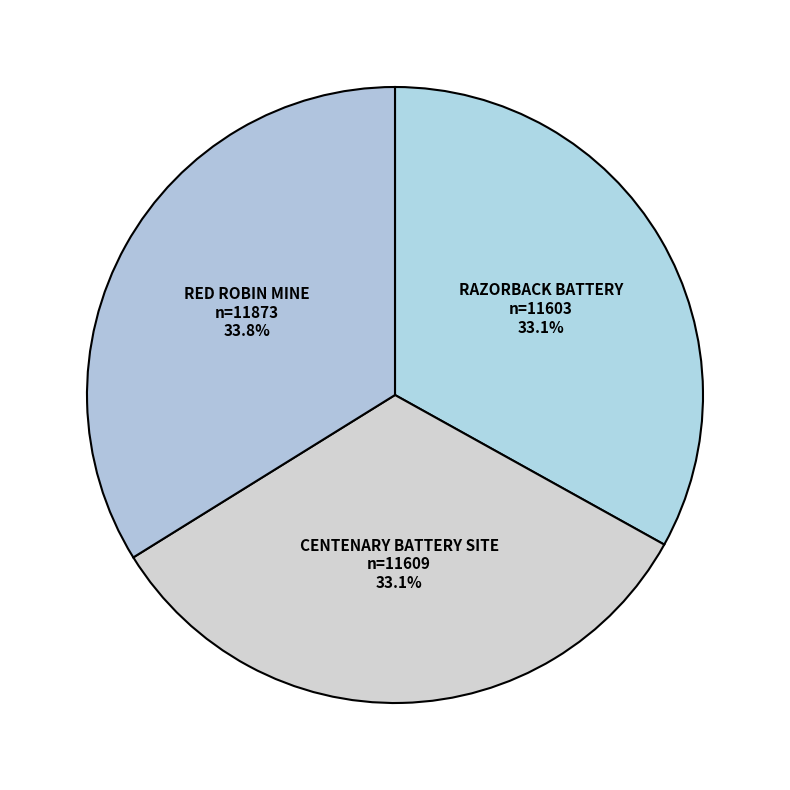

How many slices are in this pie chart?

3